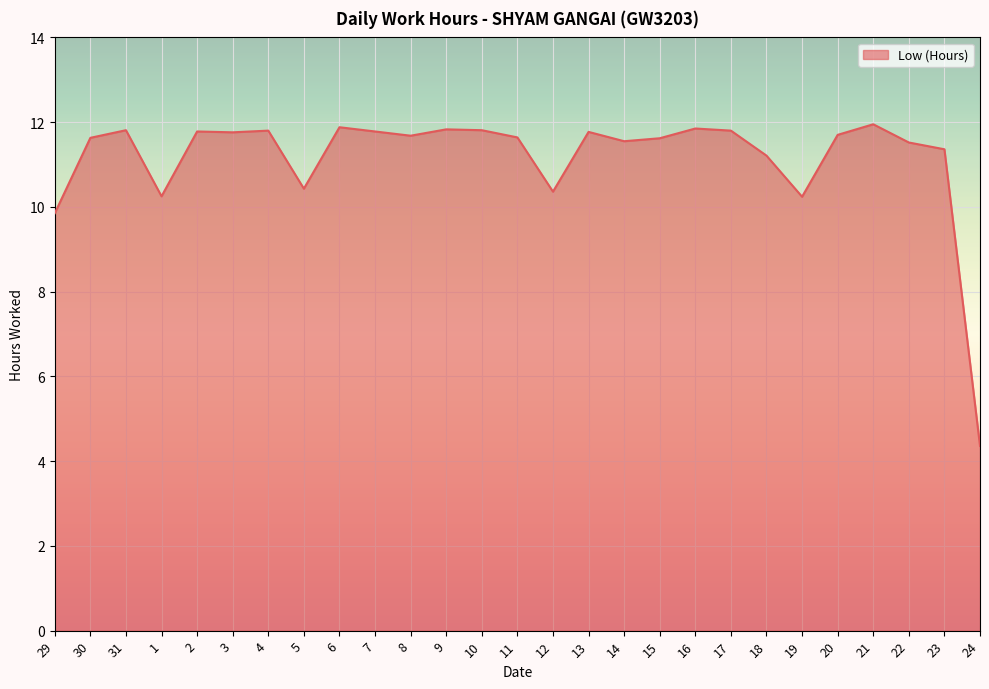

Approximately how many times larger is the value at 21 compared to 6?

1.0